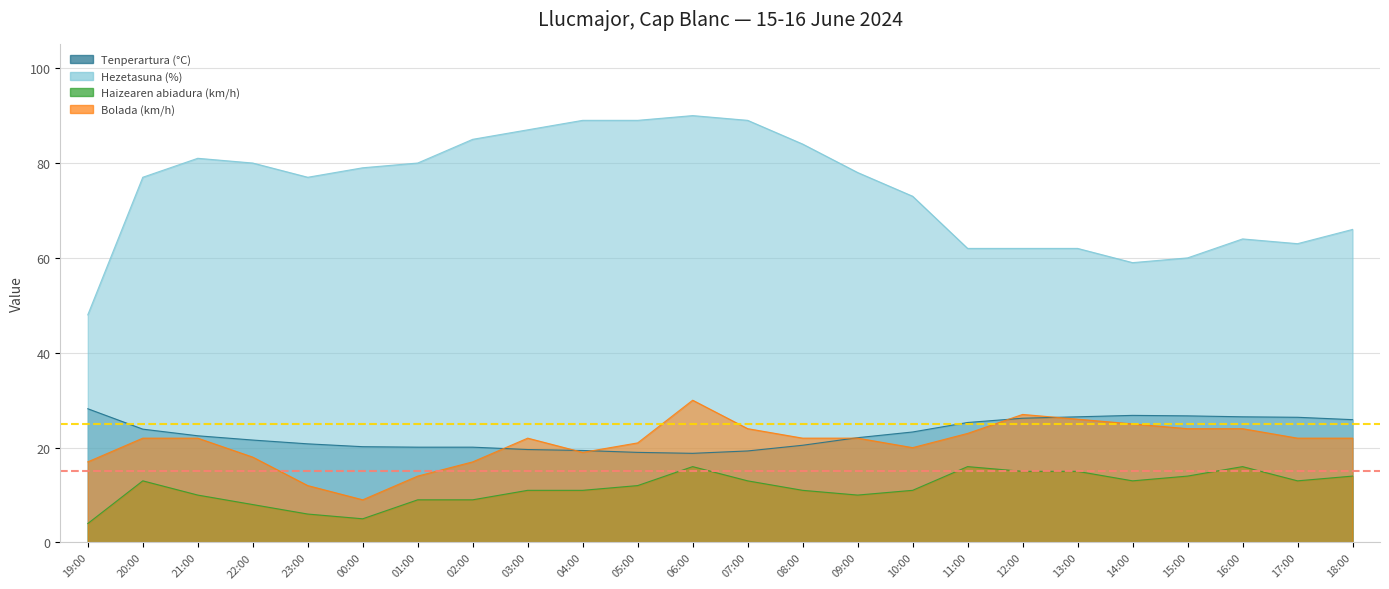

Does the chart have visible grid lines?

Yes